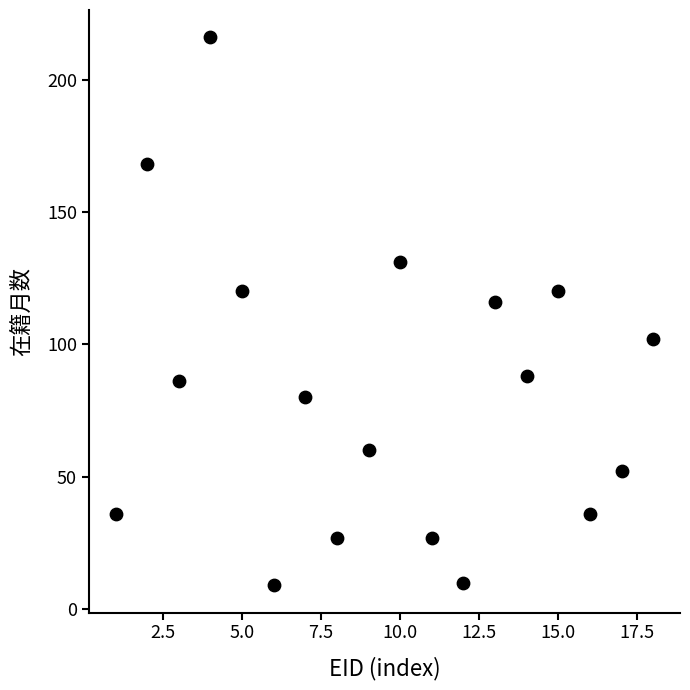

What Y value in the scatter plot is closest to 112?

116